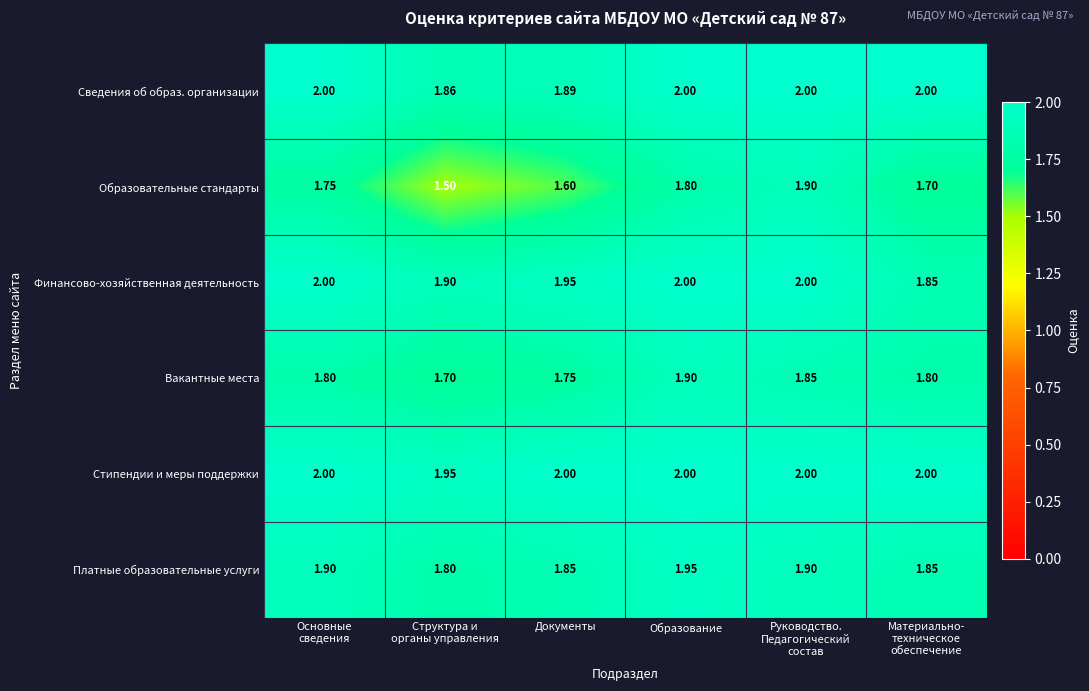

Is the value of Финансово-хозяйственная деятельность at Образование greater than the value of Образовательные стандарты at Образование?

Yes